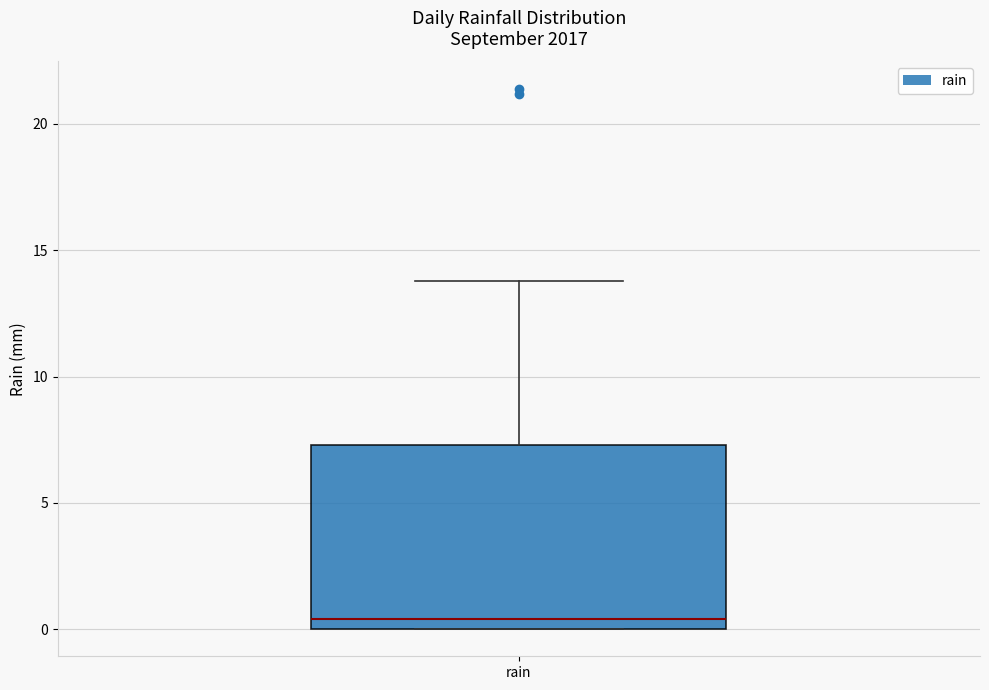

Read this box plot against the y-axis: the position of the median line, the range covered by the box, and the ends of both whiskers. The values are not printed on the chart, so give them approximately, as read against the axis.

median 0.5, box 0.0 to 7.5, whiskers 0.0 to 14.0